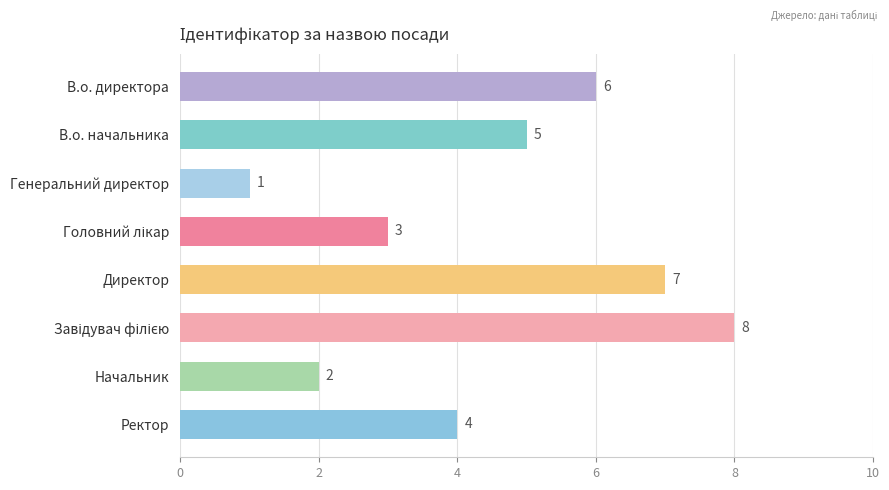

Count the values in the range 3 to 7.

5